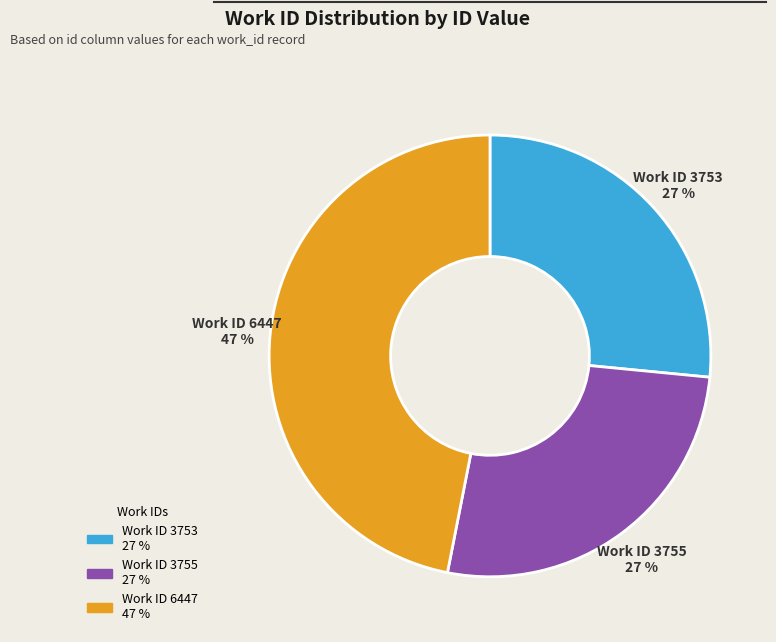

To the nearest percent, what is the difference between the largest and smallest slice percentages?

20%